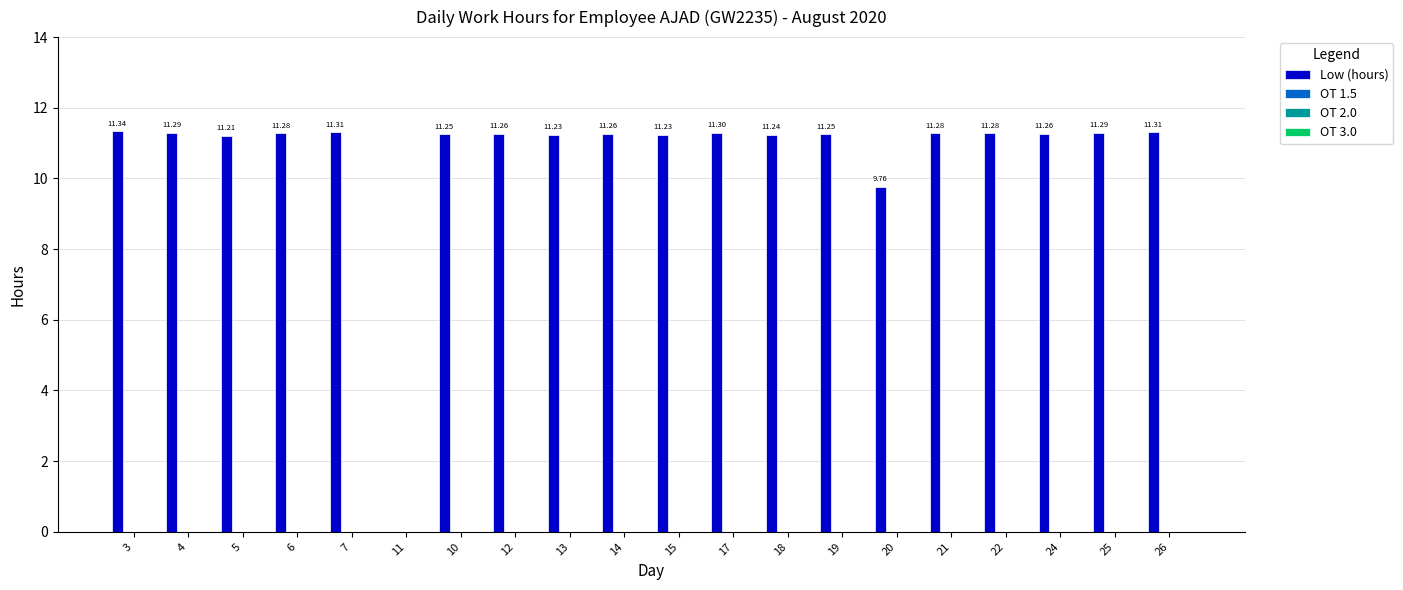

What is the sum of all values?

212.6